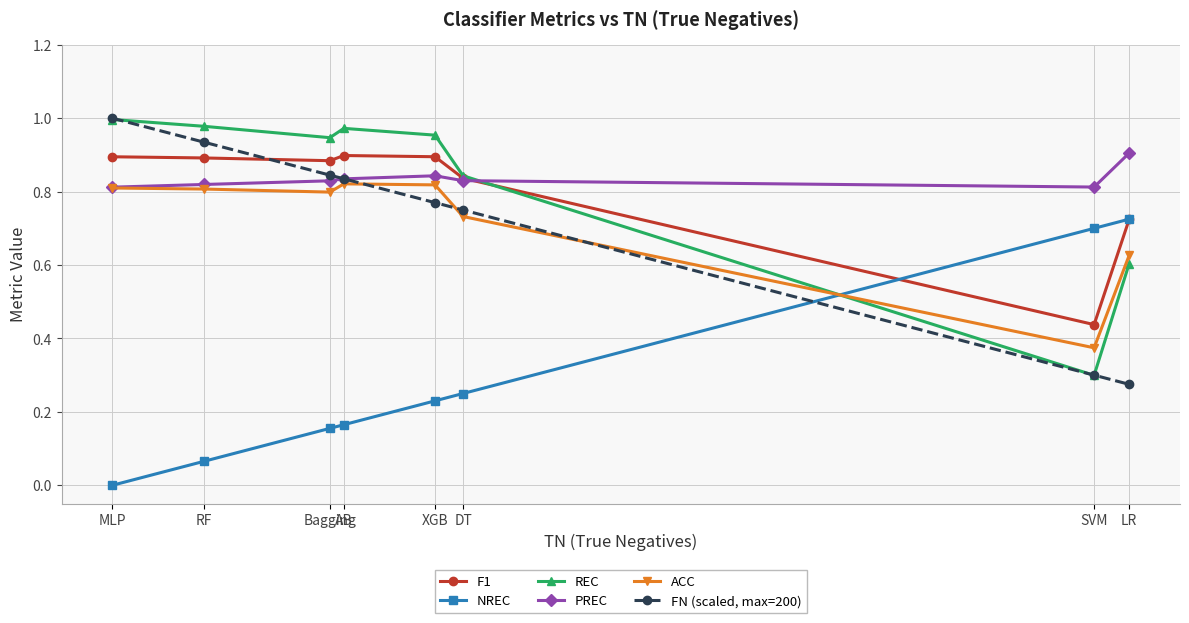

Is the value of PREC at Bagging greater than the value of NREC at Bagging?

Yes